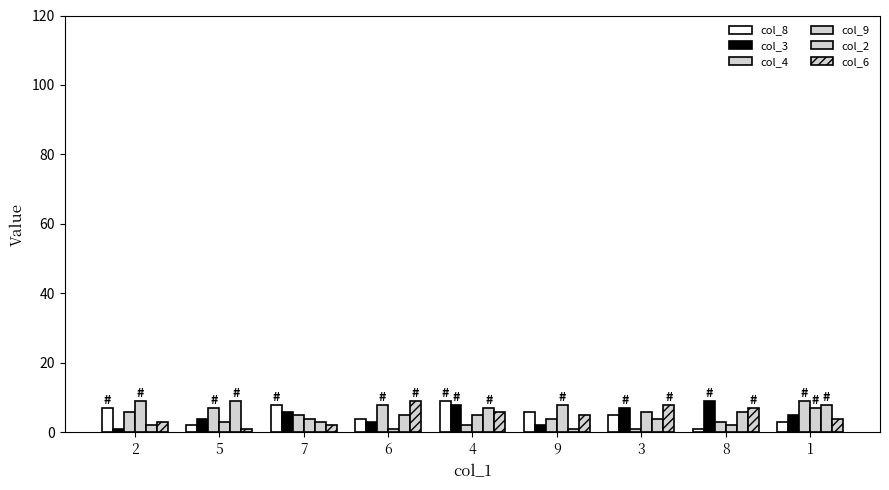

How many data points does each series have?

9